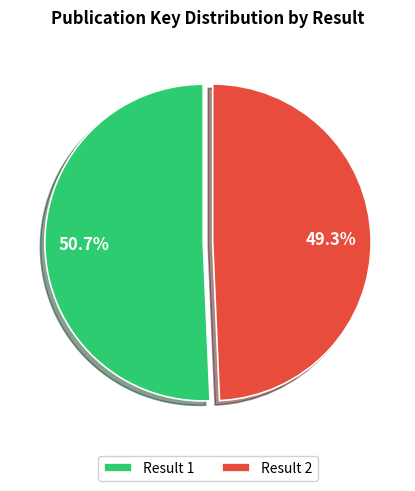

Approximately how many times larger is the value at Result 2 compared to Result 1?

1.0